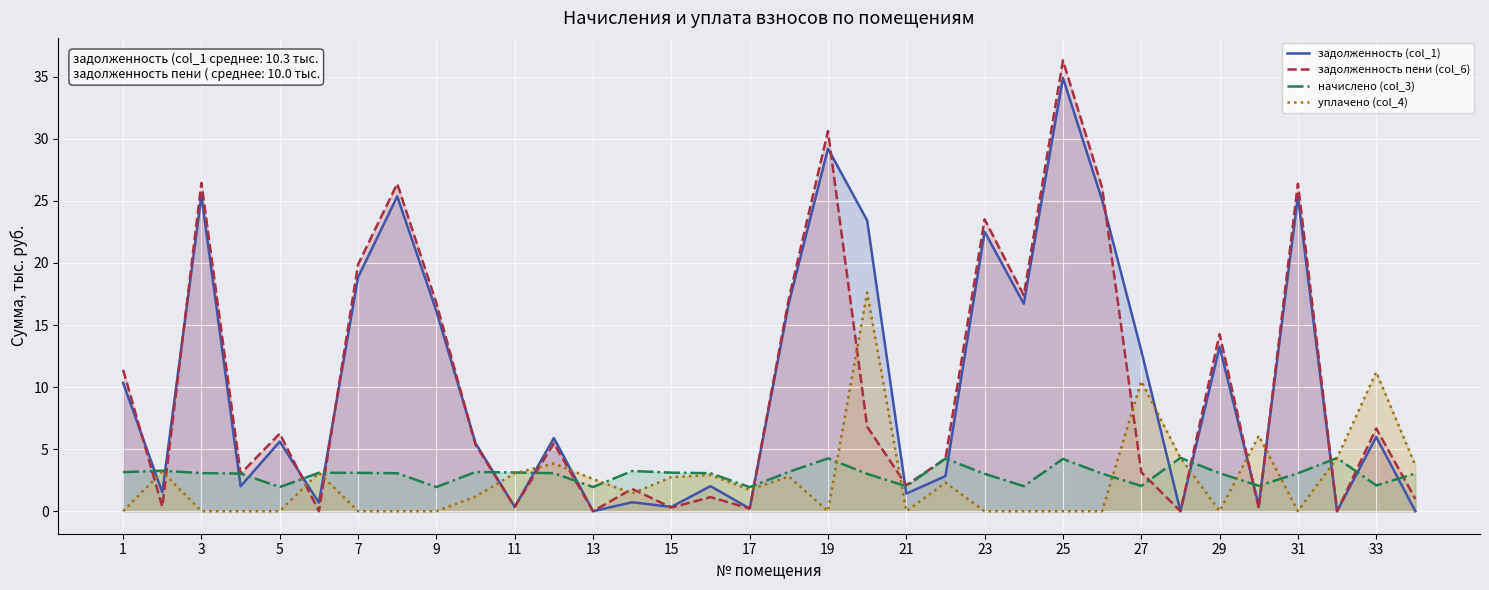

Count the number of categories in the chart.

34